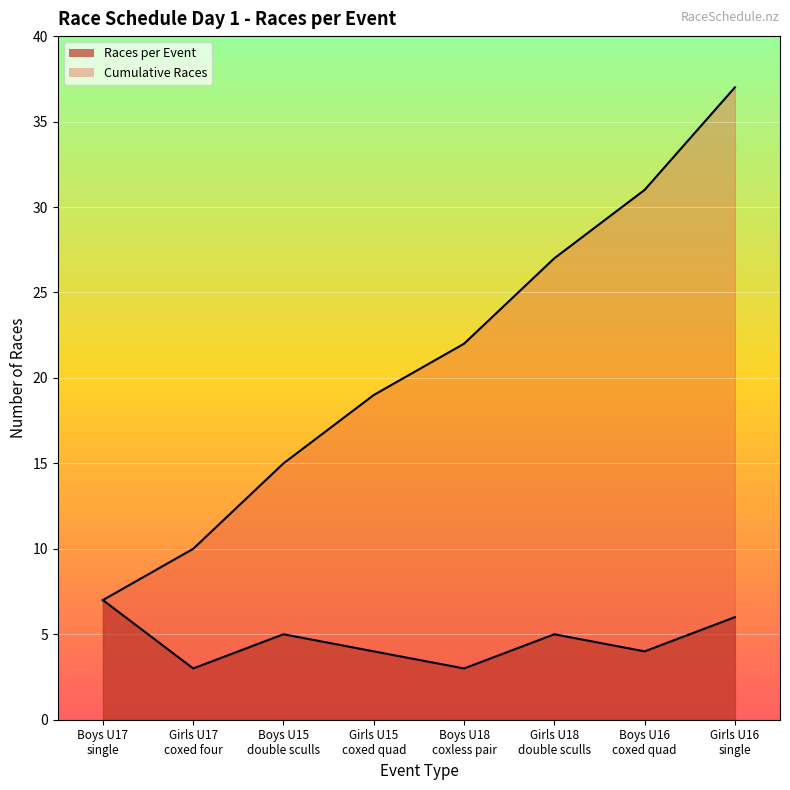

Which has a higher value, Boys U18 coxless pair or Girls U18 double sculls?

Girls U18 double sculls